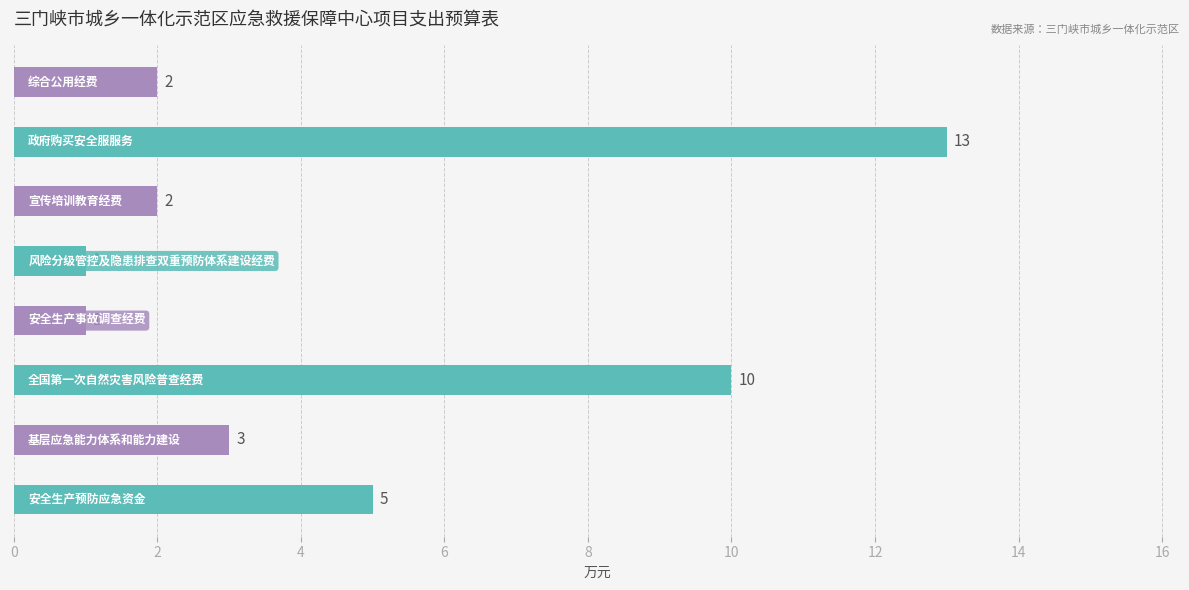

What is the average value?

5